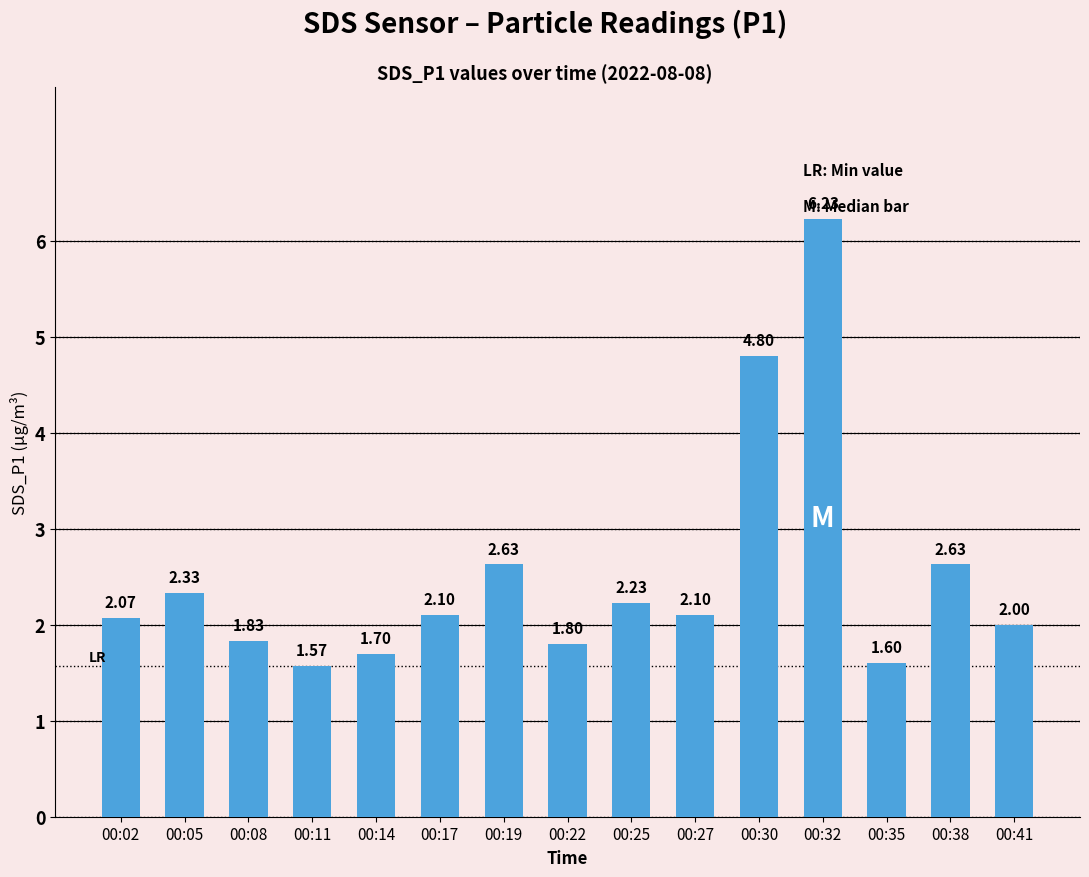

What is the change in value from 00:25 to 00:35?

-0.6